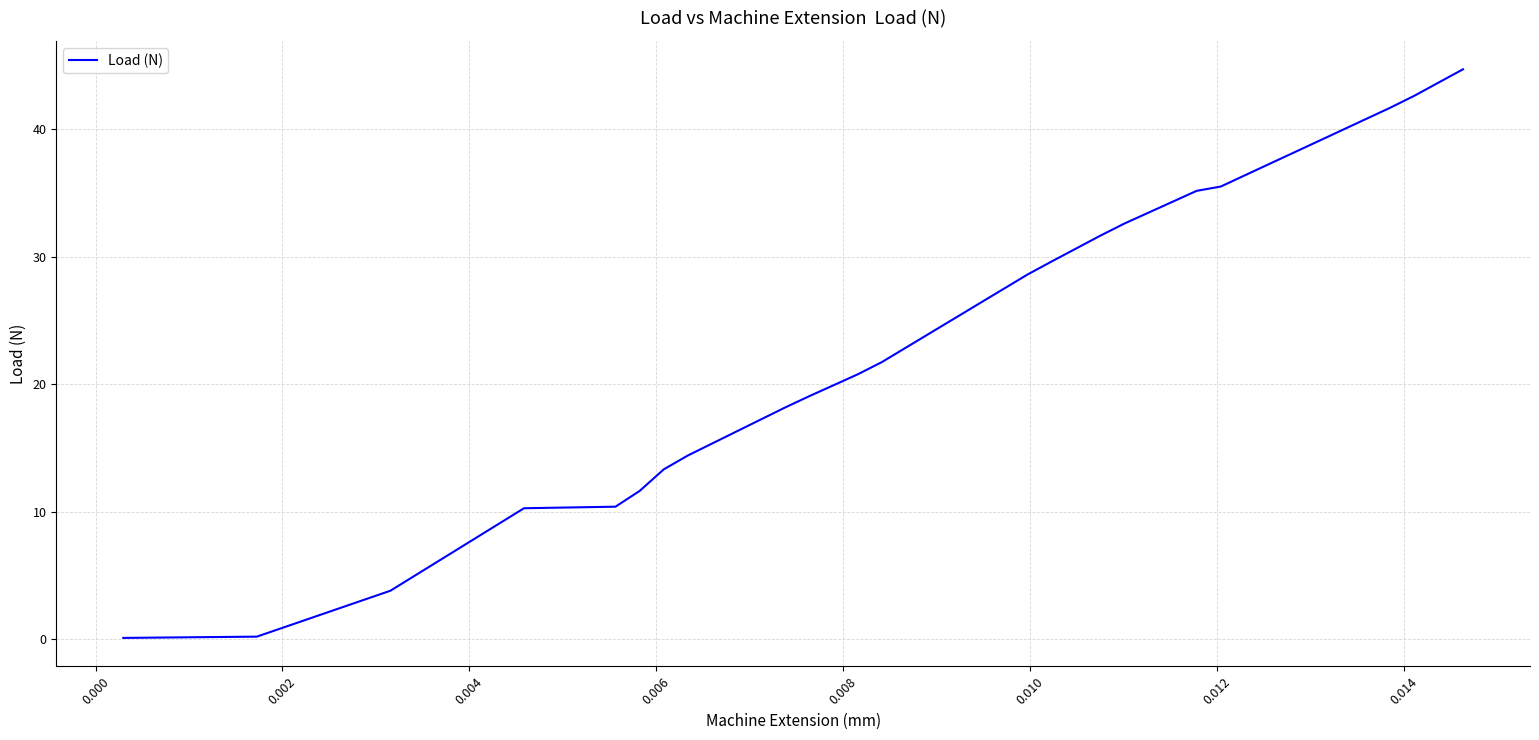

What is the maximum value shown in the chart?

44.7